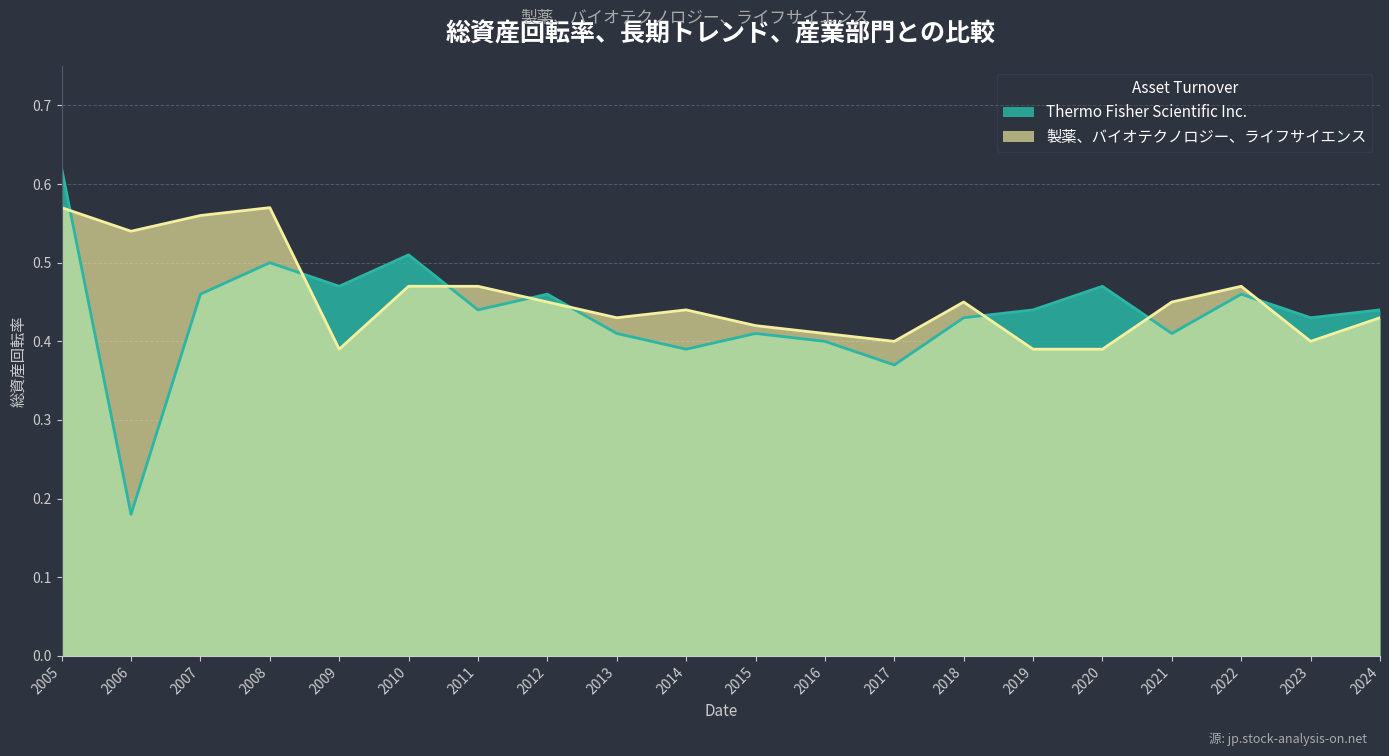

What is the value of the 製薬、バイオテクノロジー、ライフサイエンス point at the 3rd from the left?

0.6